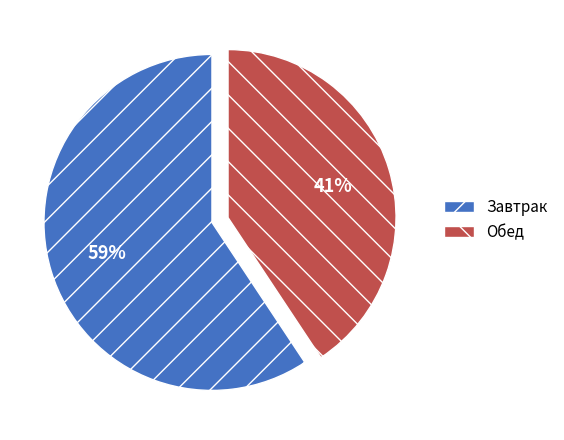

Do Завтрак and Обед together represent more than half of the pie?

Yes